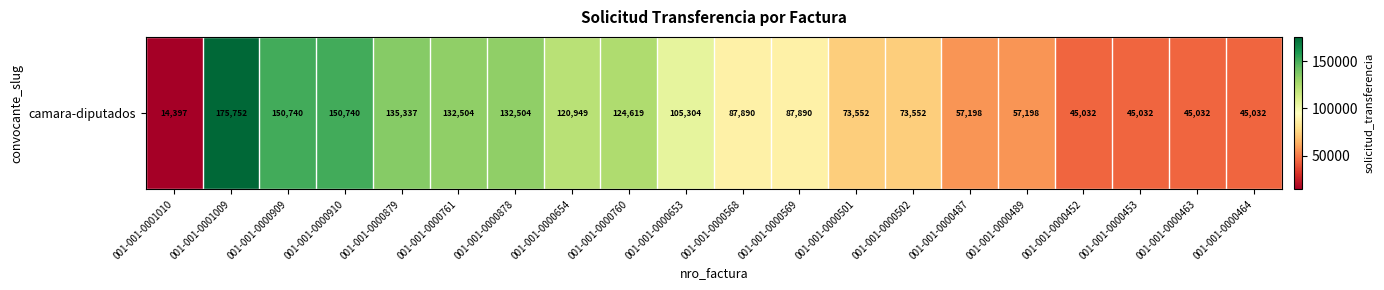

Reading right to left, transcribe all the data shown in this chart.

45032	45032	45032	45032	57198	57198	73552	73552	87890	87890	105304	124619	120949	132504	132504	135337	150740	150740	175752	14397